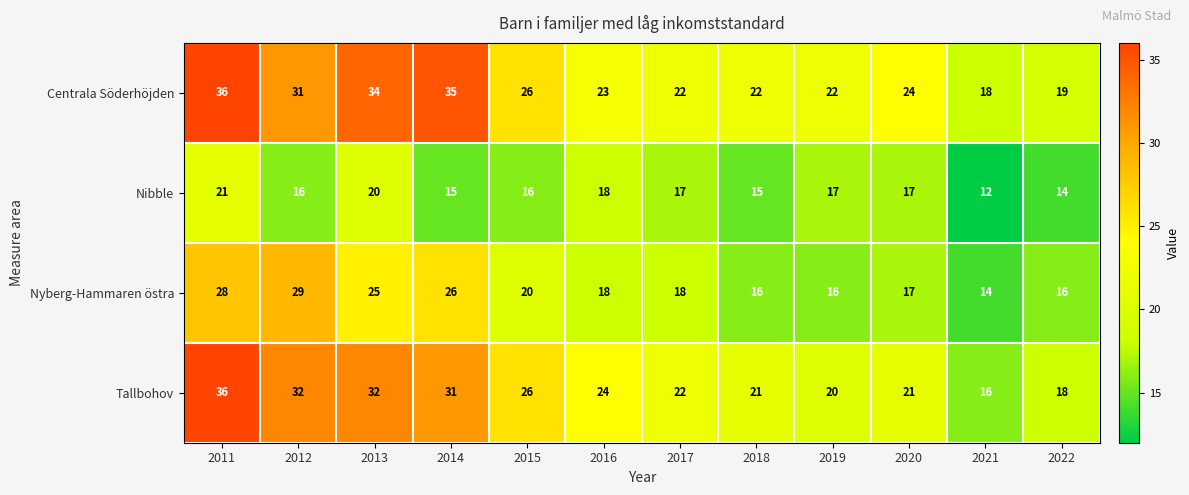

What is the average value of the Tallbohov series?

25